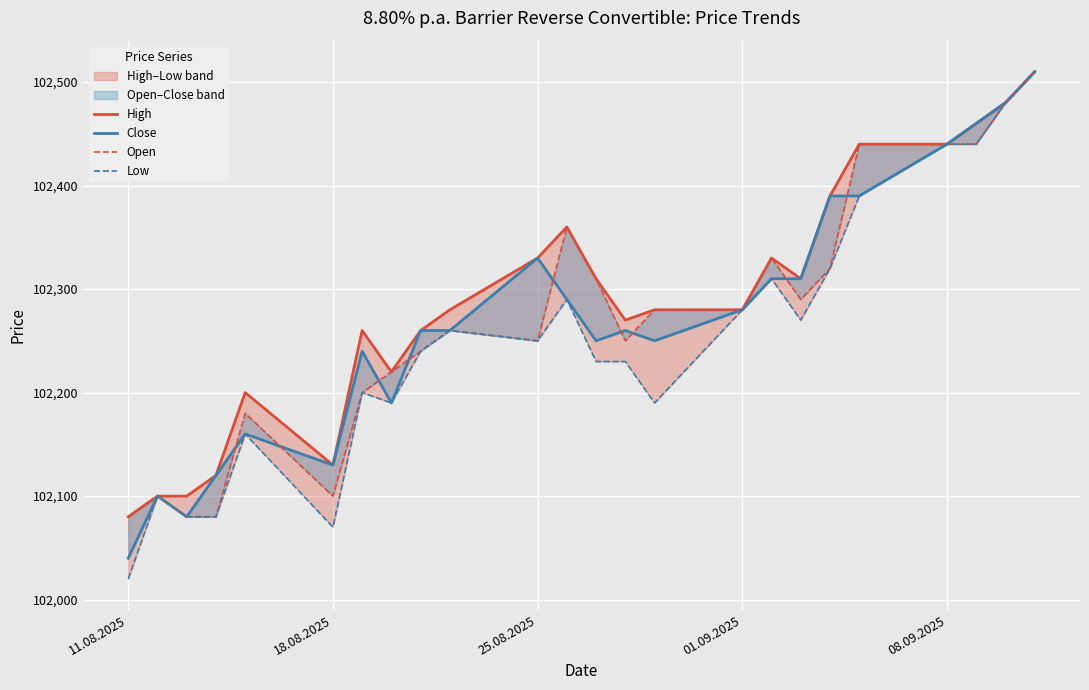

Between 11.08.2025 and 08.09.2025, which series saw the biggest shift?

Low